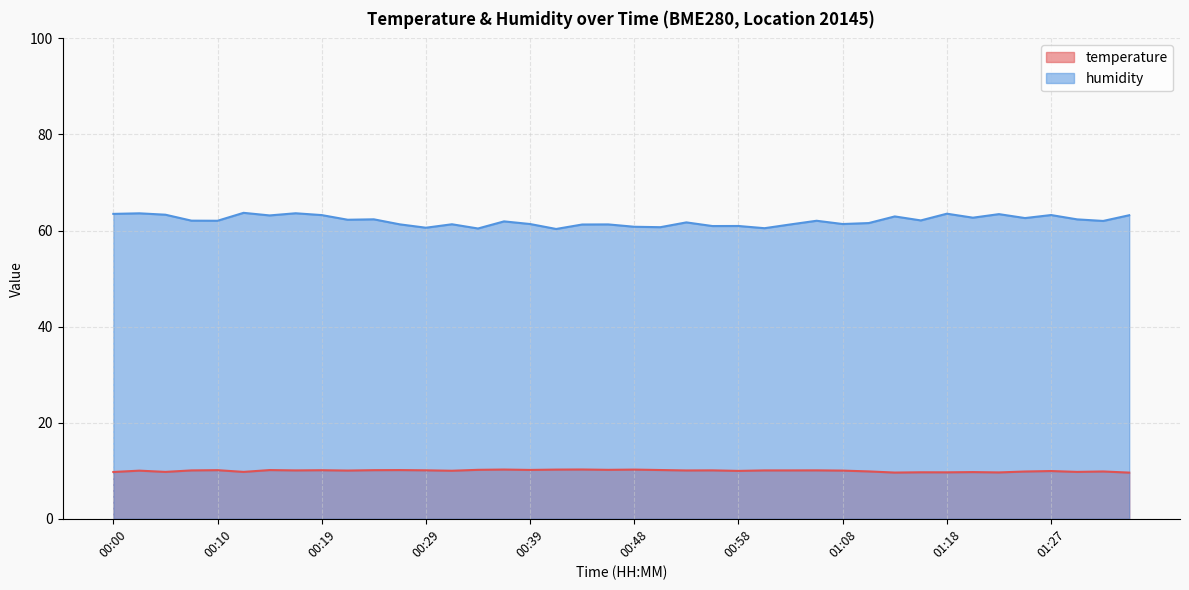

Count the number of categories in the chart.

40